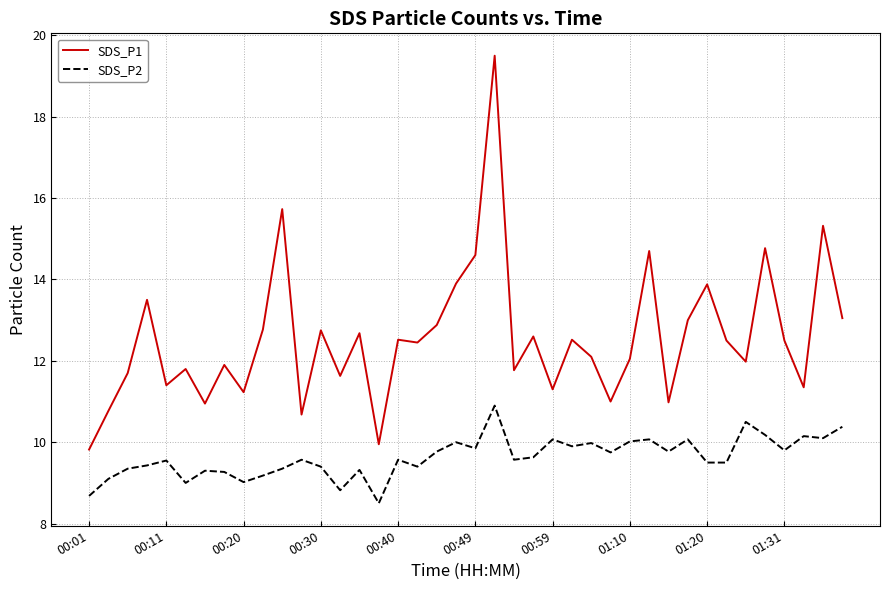

What is the lowest value of the SDS_P2 series?

8.5